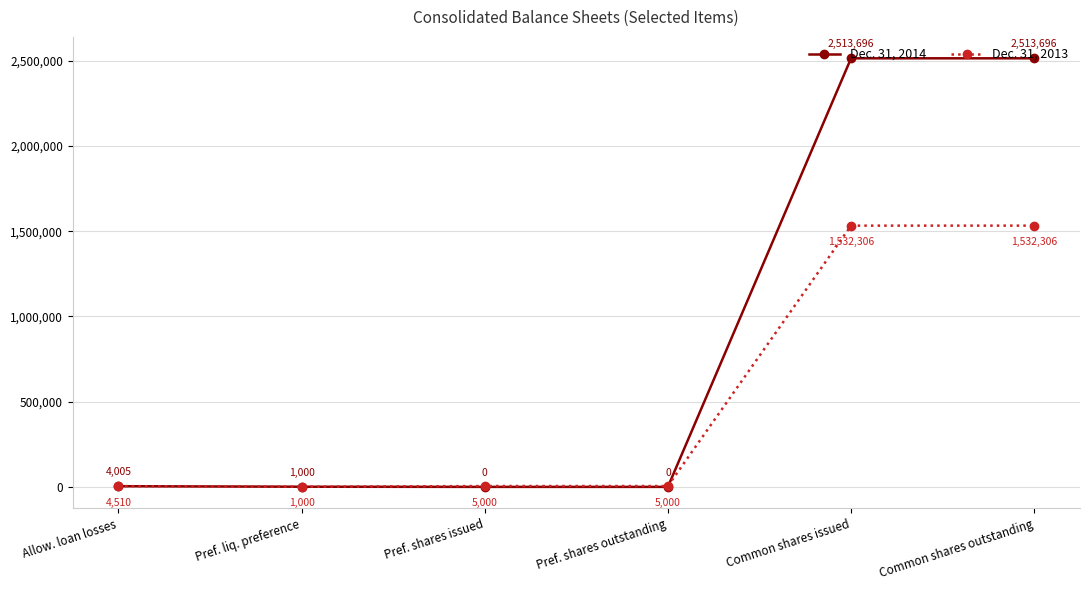

What is the difference between the highest and lowest values at Pref. shares issued?

5000